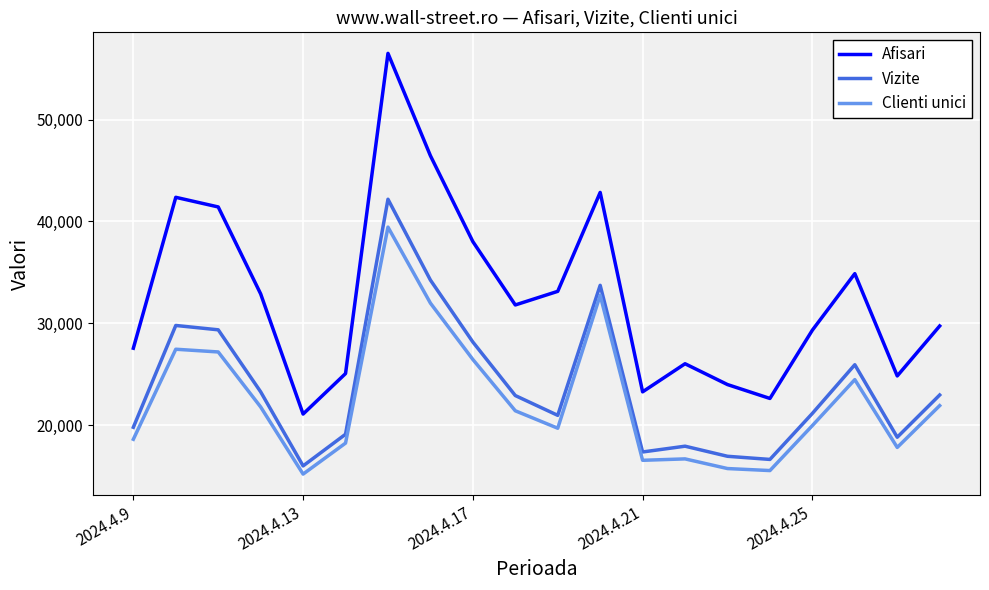

What is the minimum value shown in the chart?

15182